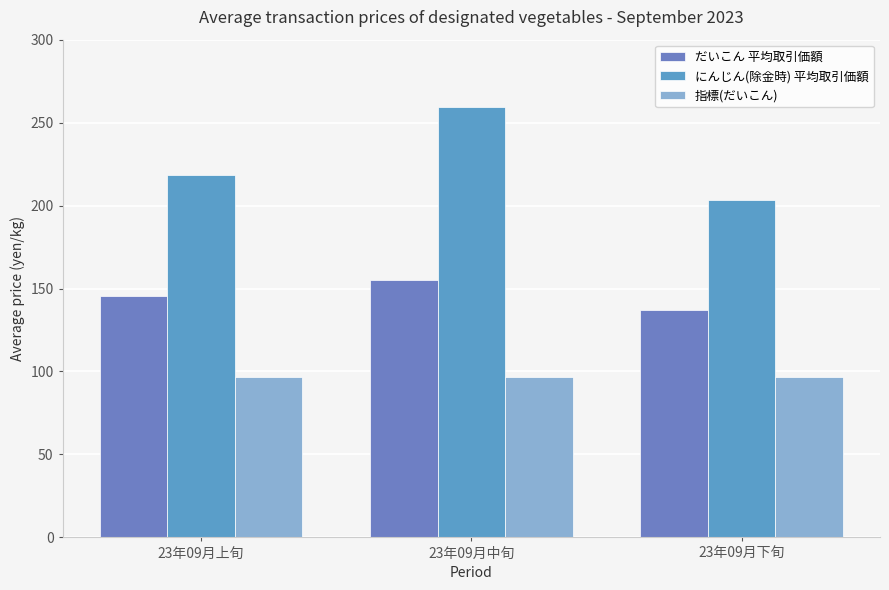

What is the maximum value shown in the chart?

259.2